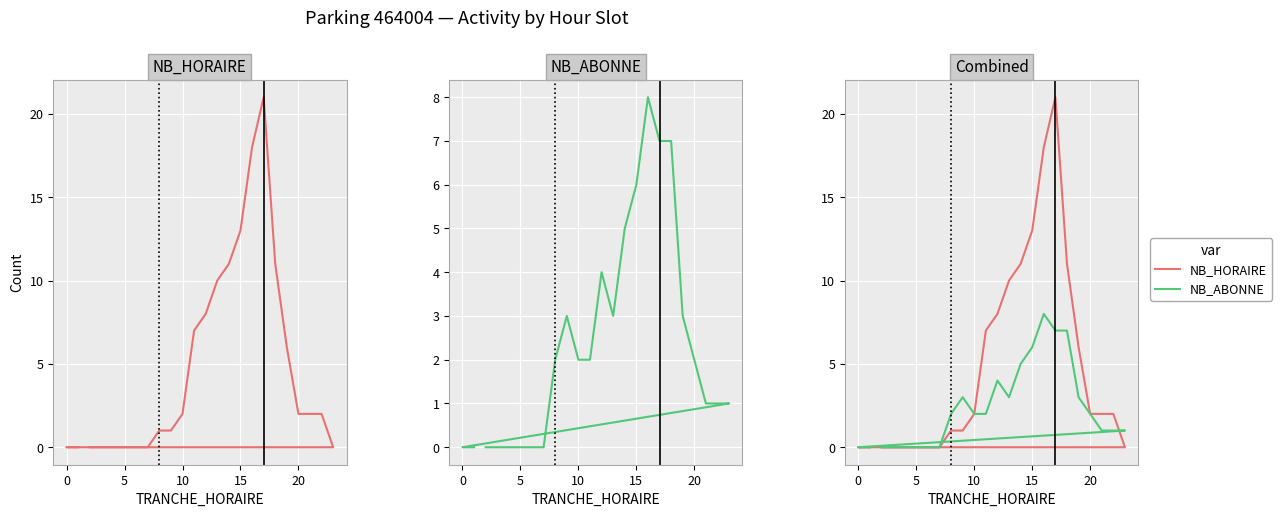

Which series has the widest spread of values?

NB_HORAIRE